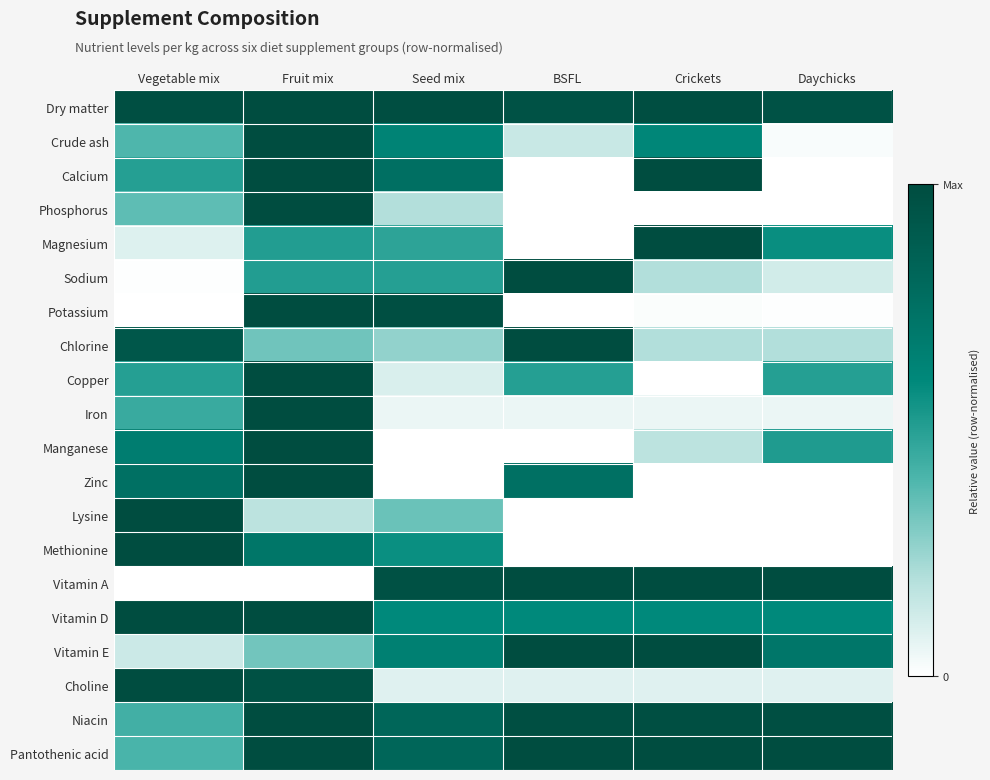

Reading left to right, list all the values displayed in this chart.

Dry matter: Vegetable mix=1.0	Fruit mix=1.0	Seed mix=1.0	BSFL=1.0	Crickets=1.0	Daychicks=1.0
Crude ash: Vegetable mix=0.4	Fruit mix=1.0	Seed mix=0.6	BSFL=0.1	Crickets=0.6	Daychicks=0.0
Calcium: Vegetable mix=0.5	Fruit mix=1.0	Seed mix=0.8	BSFL=0.0	Crickets=1.0	Daychicks=0.0
Phosphorus: Vegetable mix=0.4	Fruit mix=1.0	Seed mix=0.2	BSFL=0.0	Crickets=0.0	Daychicks=0.0
Magnesium: Vegetable mix=0.1	Fruit mix=0.5	Seed mix=0.5	BSFL=0.0	Crickets=1.0	Daychicks=0.6
Sodium: Vegetable mix=0.0	Fruit mix=0.5	Seed mix=0.5	BSFL=1.0	Crickets=0.2	Daychicks=0.1
Potassium: Vegetable mix=0.0	Fruit mix=1.0	Seed mix=1.0	BSFL=0.0	Crickets=0.0	Daychicks=0.0
Chlorine: Vegetable mix=0.9	Fruit mix=0.3	Seed mix=0.3	BSFL=1.0	Crickets=0.2	Daychicks=0.2
Copper: Vegetable mix=0.5	Fruit mix=1.0	Seed mix=0.1	BSFL=0.5	Crickets=0.0	Daychicks=0.5
Iron: Vegetable mix=0.5	Fruit mix=1.0	Seed mix=0.1	BSFL=0.1	Crickets=0.1	Daychicks=0.1
Manganese: Vegetable mix=0.7	Fruit mix=1.0	Seed mix=0.0	BSFL=0.0	Crickets=0.2	Daychicks=0.5
Zinc: Vegetable mix=0.8	Fruit mix=1.0	Seed mix=0.0	BSFL=0.8	Crickets=0.0	Daychicks=0.0
Lysine: Vegetable mix=1.0	Fruit mix=0.2	Seed mix=0.3	BSFL=0.0	Crickets=0.0	Daychicks=0.0
Methionine: Vegetable mix=1.0	Fruit mix=0.7	Seed mix=0.6	BSFL=0.0	Crickets=0.0	Daychicks=0.0
Vitamin A: Vegetable mix=0.0	Fruit mix=0.0	Seed mix=1.0	BSFL=1.0	Crickets=1.0	Daychicks=1.0
Vitamin D: Vegetable mix=1.0	Fruit mix=1.0	Seed mix=0.6	BSFL=0.6	Crickets=0.6	Daychicks=0.6
Vitamin E: Vegetable mix=0.1	Fruit mix=0.3	Seed mix=0.7	BSFL=1.0	Crickets=1.0	Daychicks=0.7
Choline: Vegetable mix=1.0	Fruit mix=1.0	Seed mix=0.1	BSFL=0.1	Crickets=0.1	Daychicks=0.1
Niacin: Vegetable mix=0.4	Fruit mix=1.0	Seed mix=0.8	BSFL=1.0	Crickets=1.0	Daychicks=1.0
Pantothenic acid: Vegetable mix=0.4	Fruit mix=1.0	Seed mix=0.8	BSFL=1.0	Crickets=1.0	Daychicks=1.0